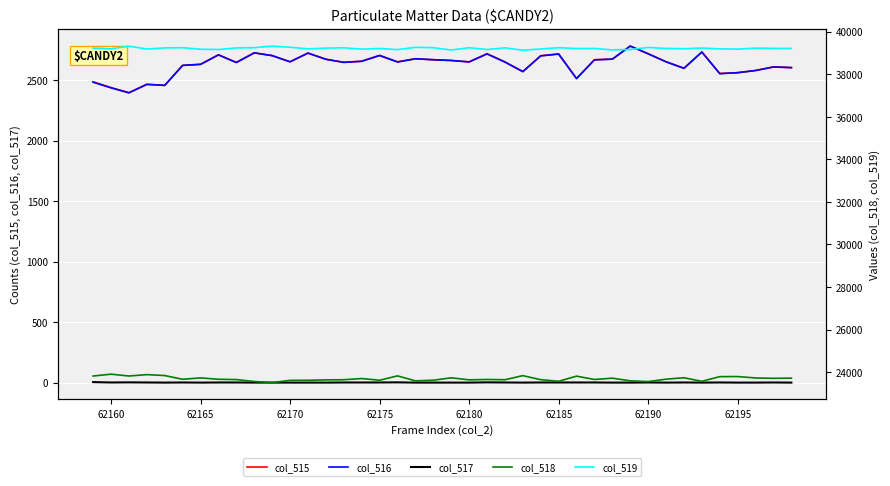

The col_515 series shows 1102 at 62195. True or false?

False